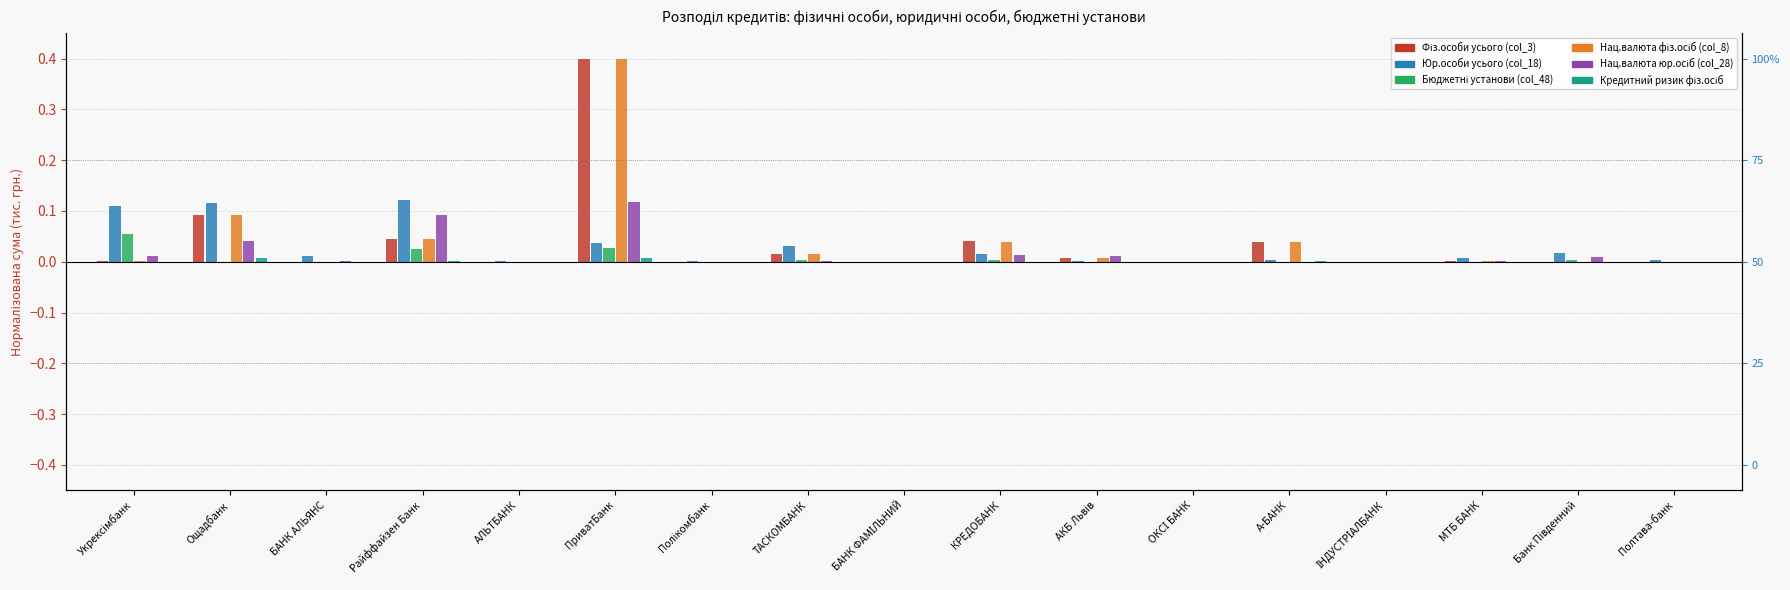

Does the chart contain stacked bars?

No